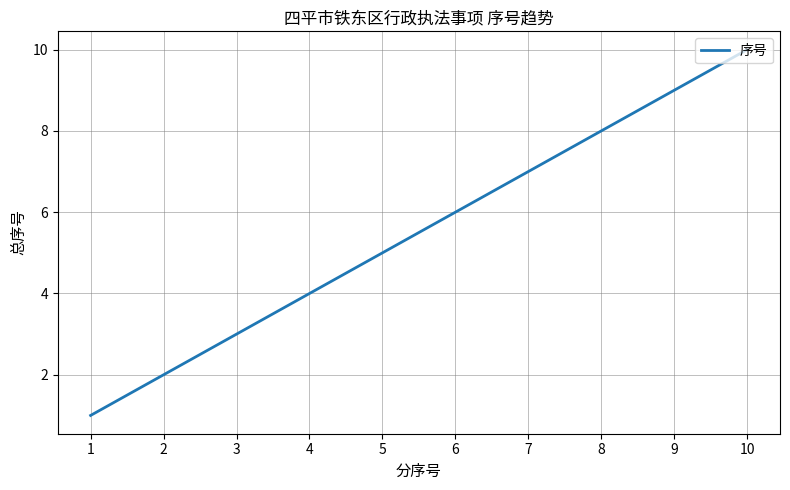

The chart shows a value of 2 at 2. True or false?

True